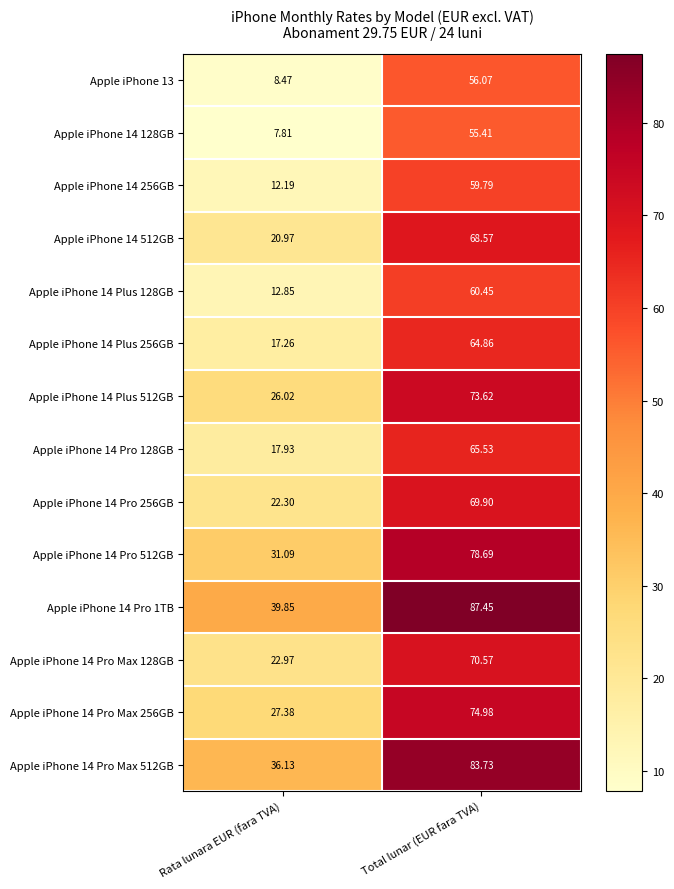

Is the value of Apple iPhone 14 Pro Max 512GB at Total lunar (EUR fara TVA) greater than the value of Apple iPhone 14 512GB at Rata lunara EUR (fara TVA)?

Yes